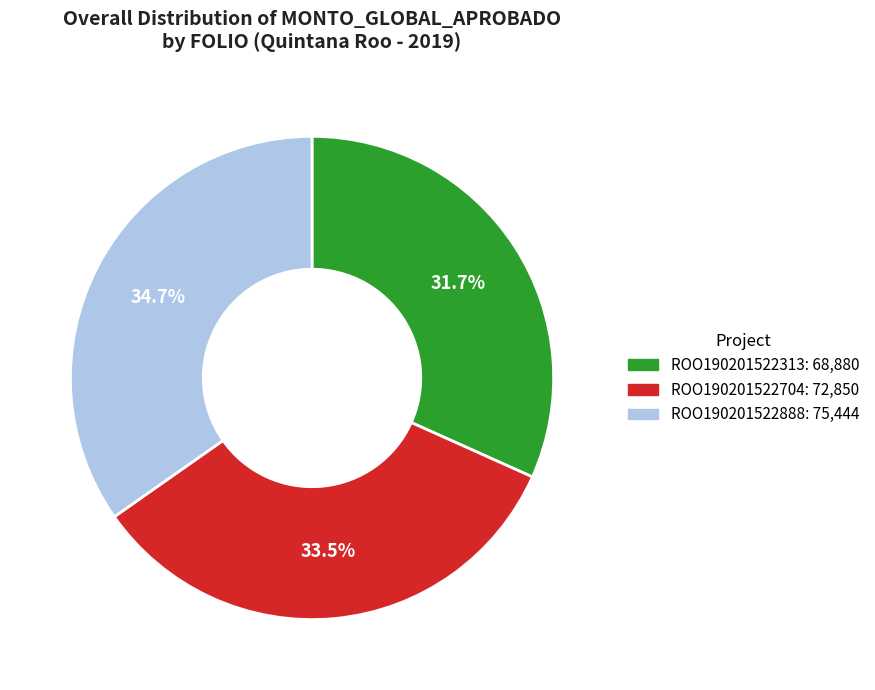

Does ROO190201522888 account for over 50% of the chart?

No